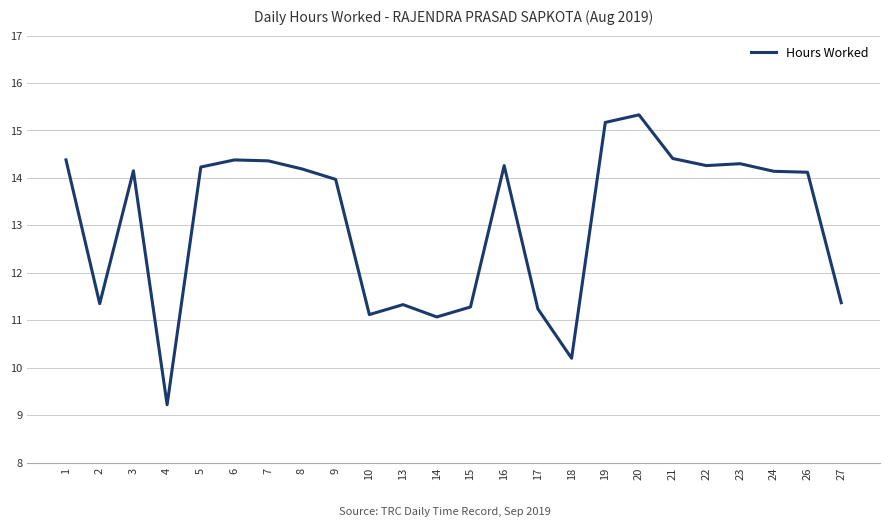

What is the change in value from 2 to 7?

+3.0